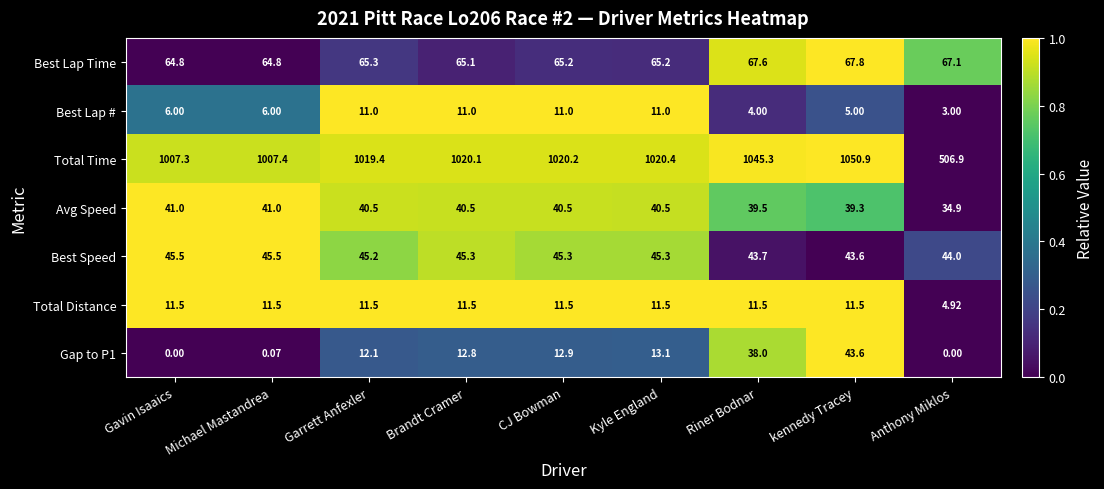

What is the spread (max minus min) of values at Garrett Anfexler?

1008.4